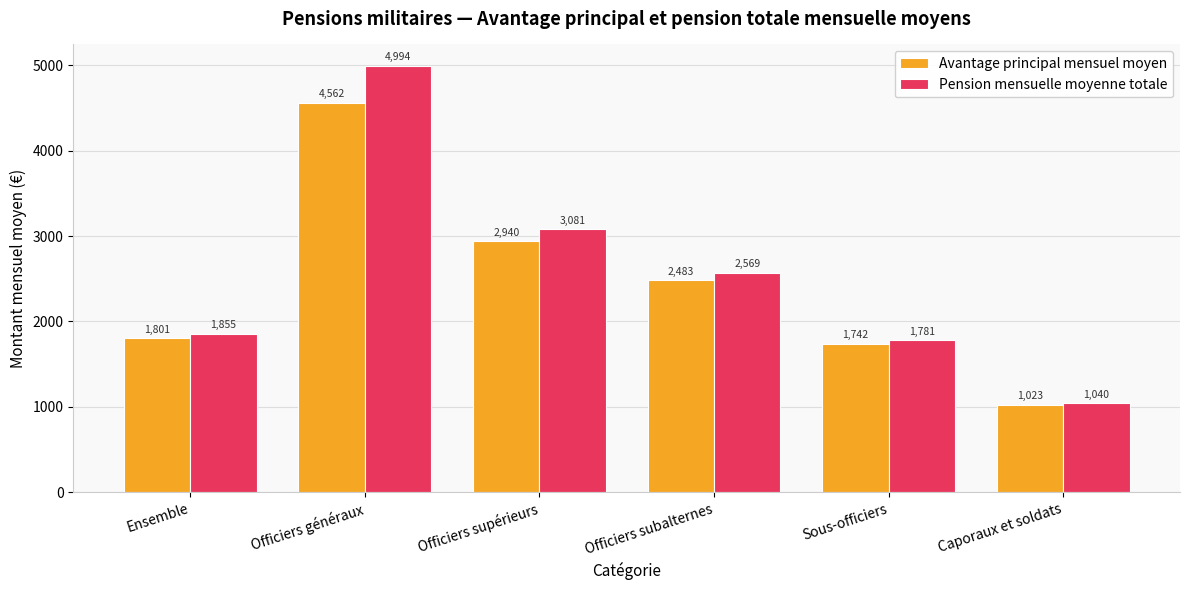

How many values in the Avantage principal mensuel moyen series are below 2483?

3